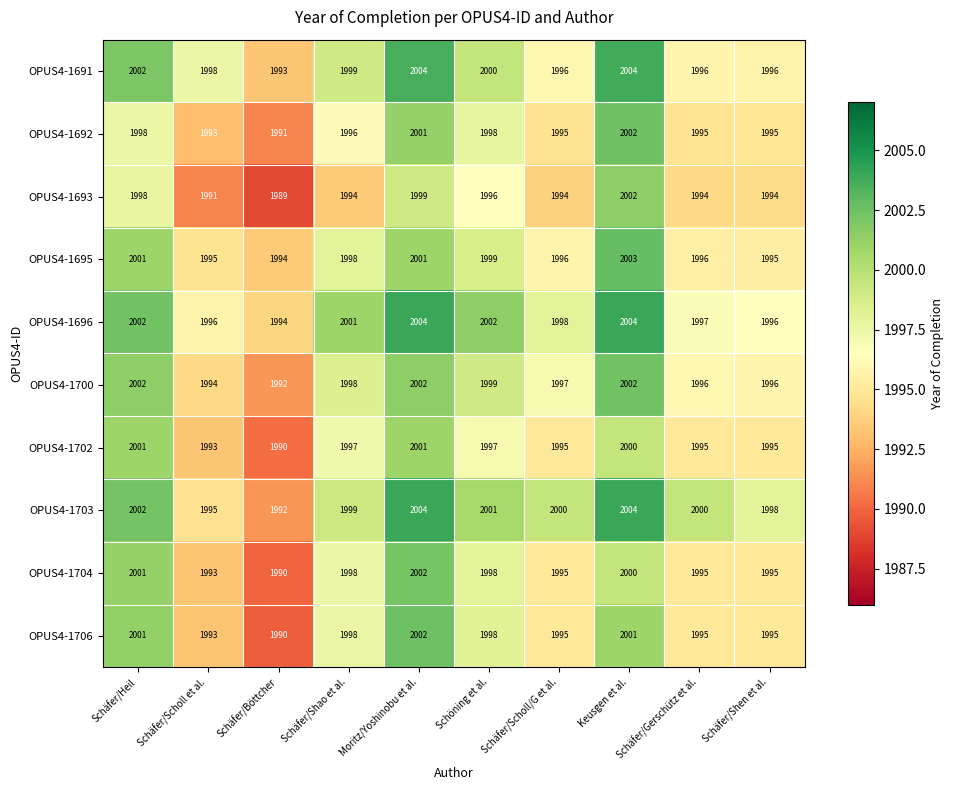

Is it true that OPUS4-1704 equals 883 at Schöning et al.?

False